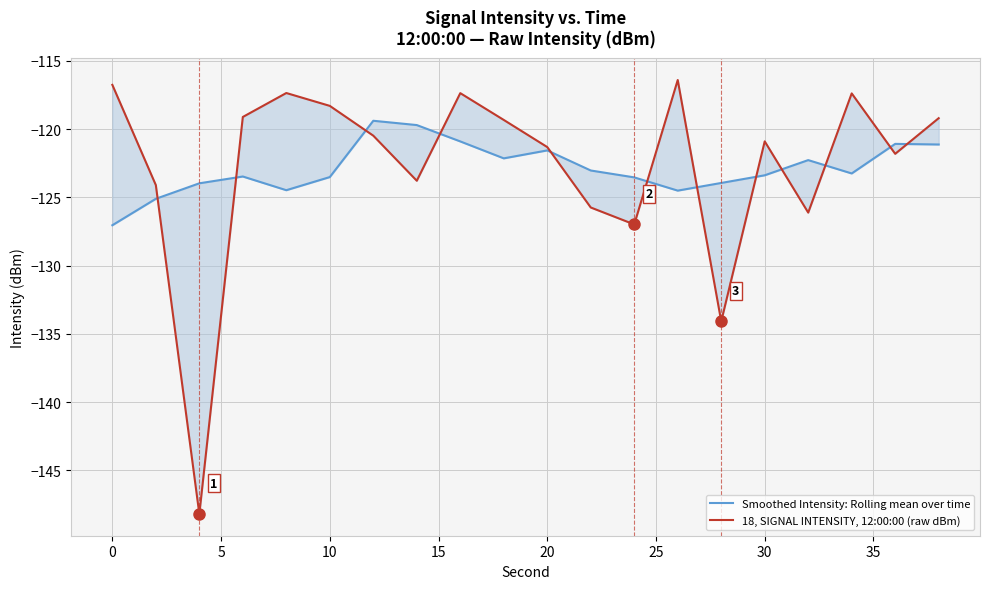

After their last crossing, which series has the higher values: Smoothed Intensity: Rolling mean over time or 18, SIGNAL INTENSITY, 12:00:00 (raw dBm)?

18, SIGNAL INTENSITY, 12:00:00 (raw dBm)